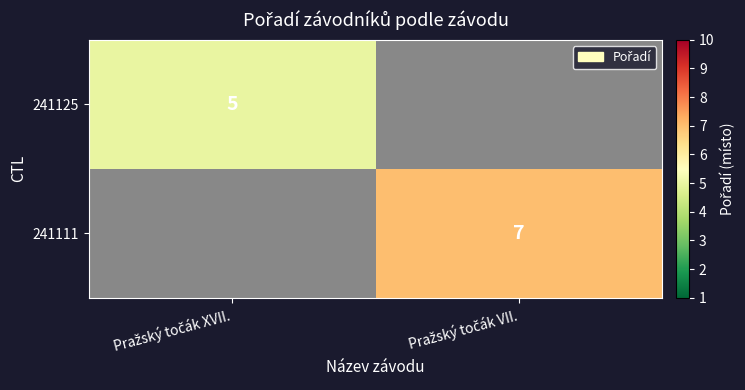

True or false: 241111 has a value of 7.0 at Pražský točák VII..

True